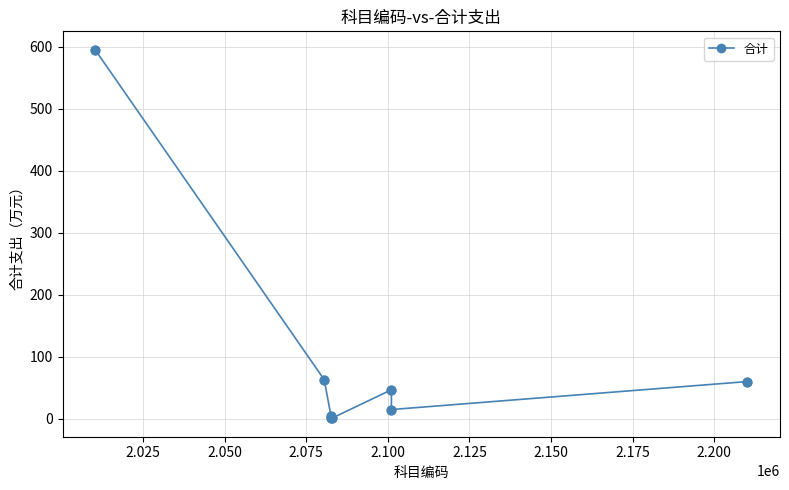

What is the value of the 7th point from the left?

14.8